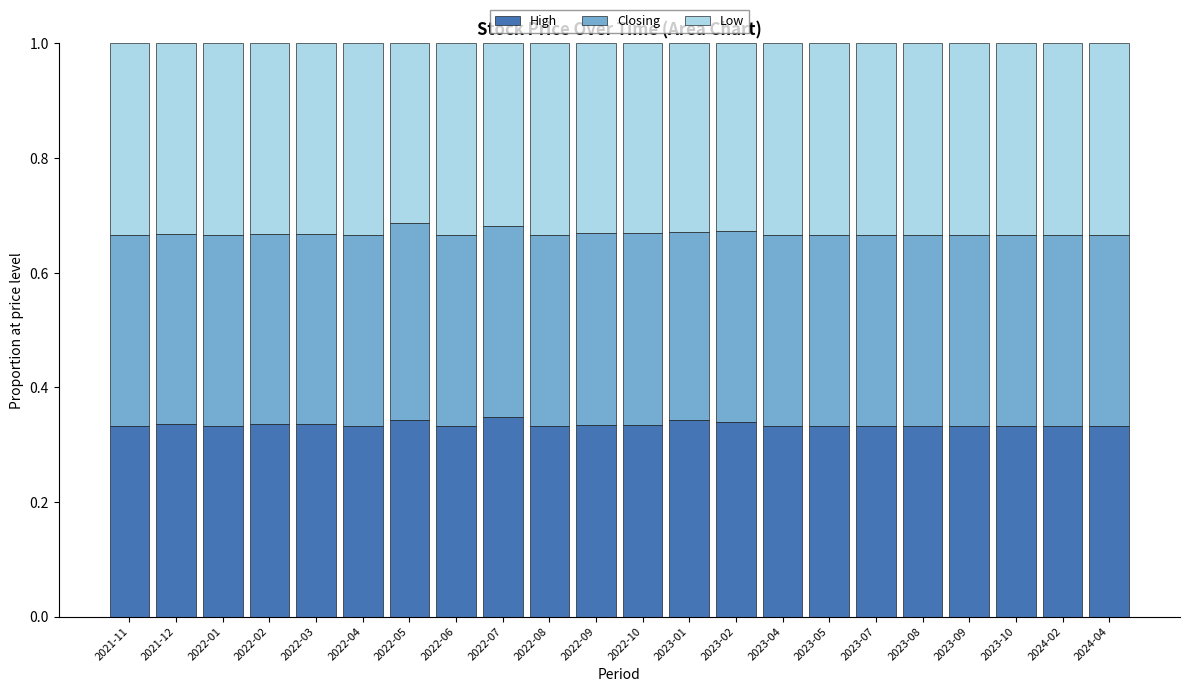

What is the sum of all High values?

7.4